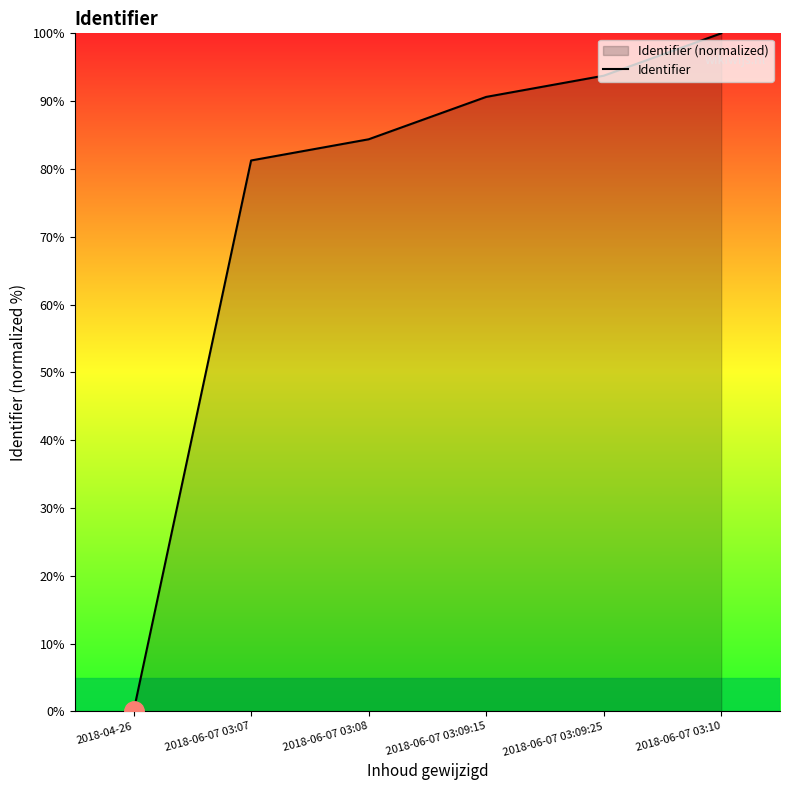

Reading right to left, what are all the values shown in this chart?

100.0	93.8	90.6	84.4	81.2	0.0